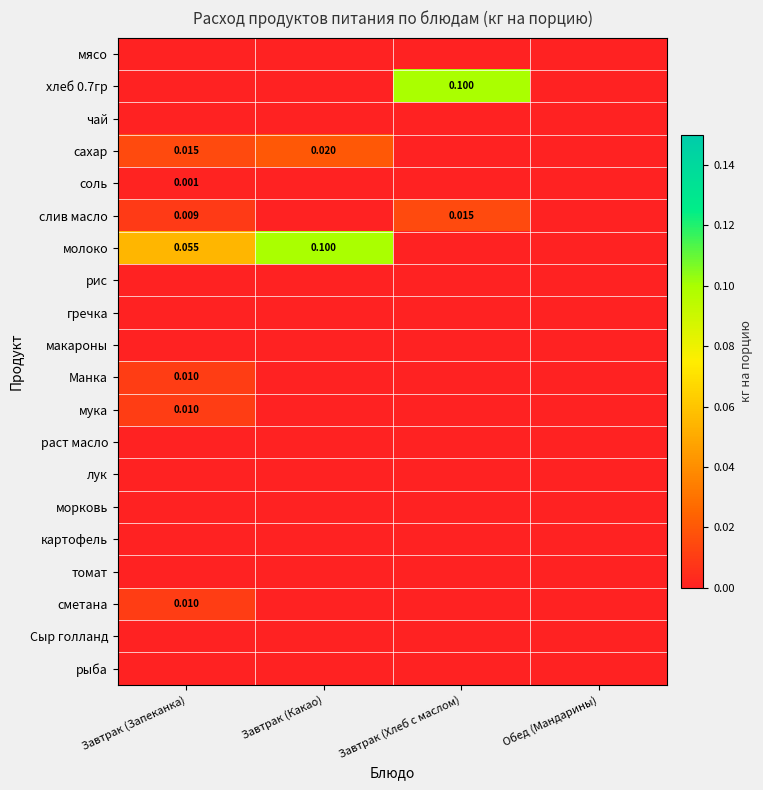

How many series are shown in this chart?

20